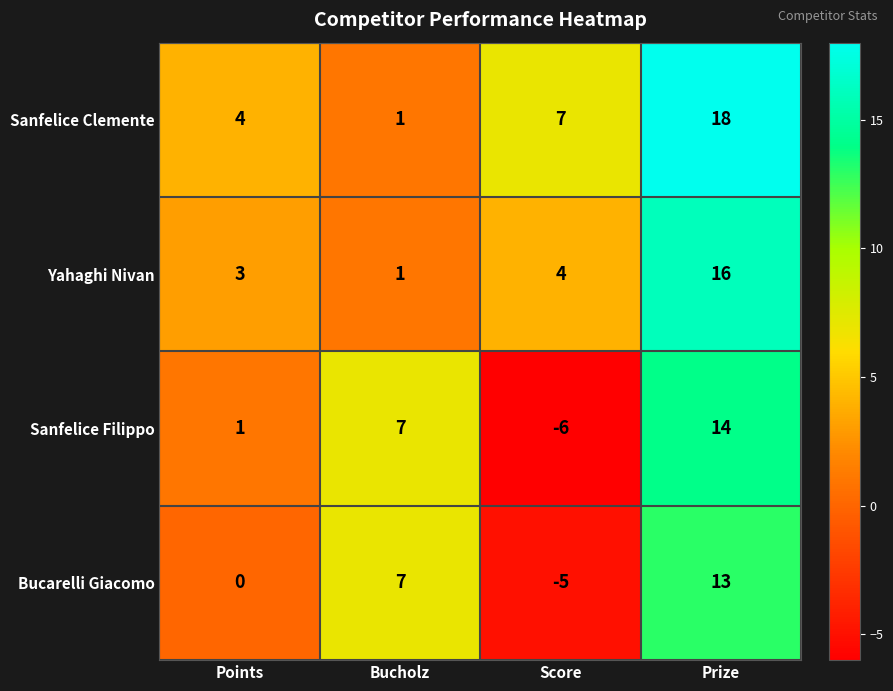

At which label is Sanfelice Filippo closest to 4?

Points